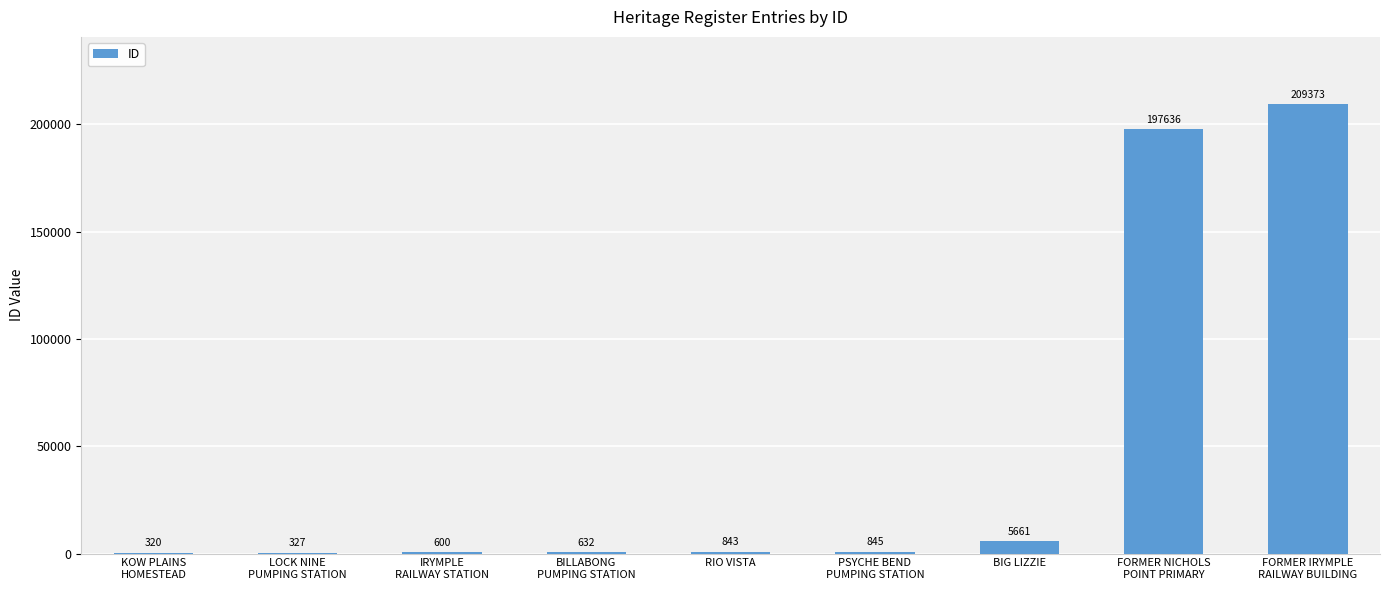

Which category has the highest value across all series?

FORMER IRYMPLE
RAILWAY BUILDING